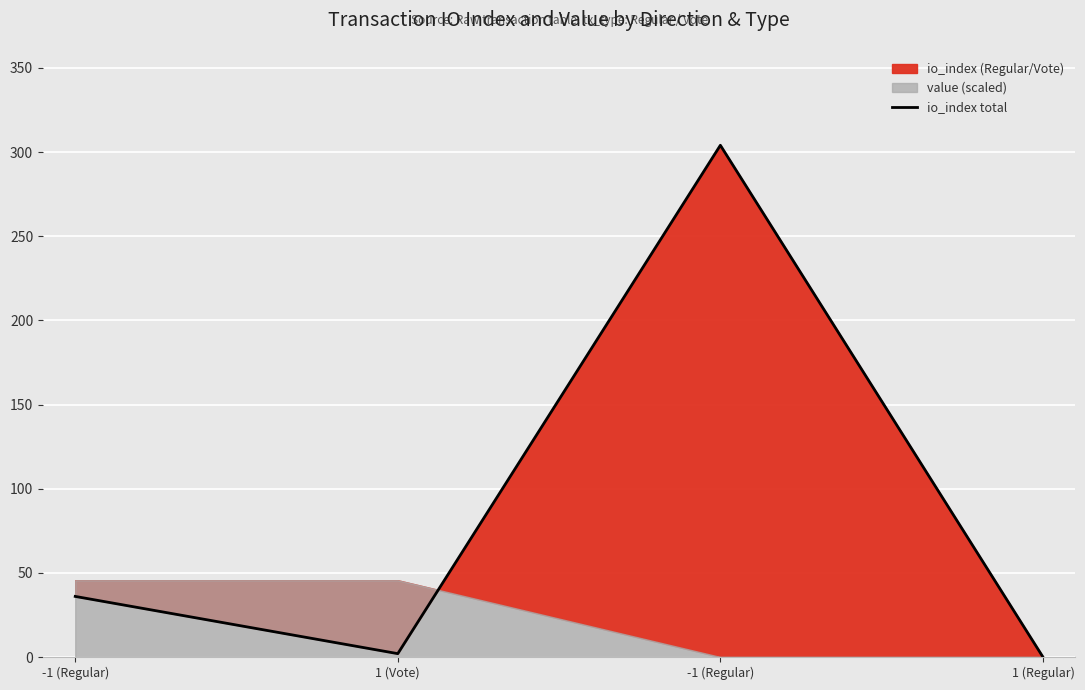

What is the maximum value shown in the chart?

304